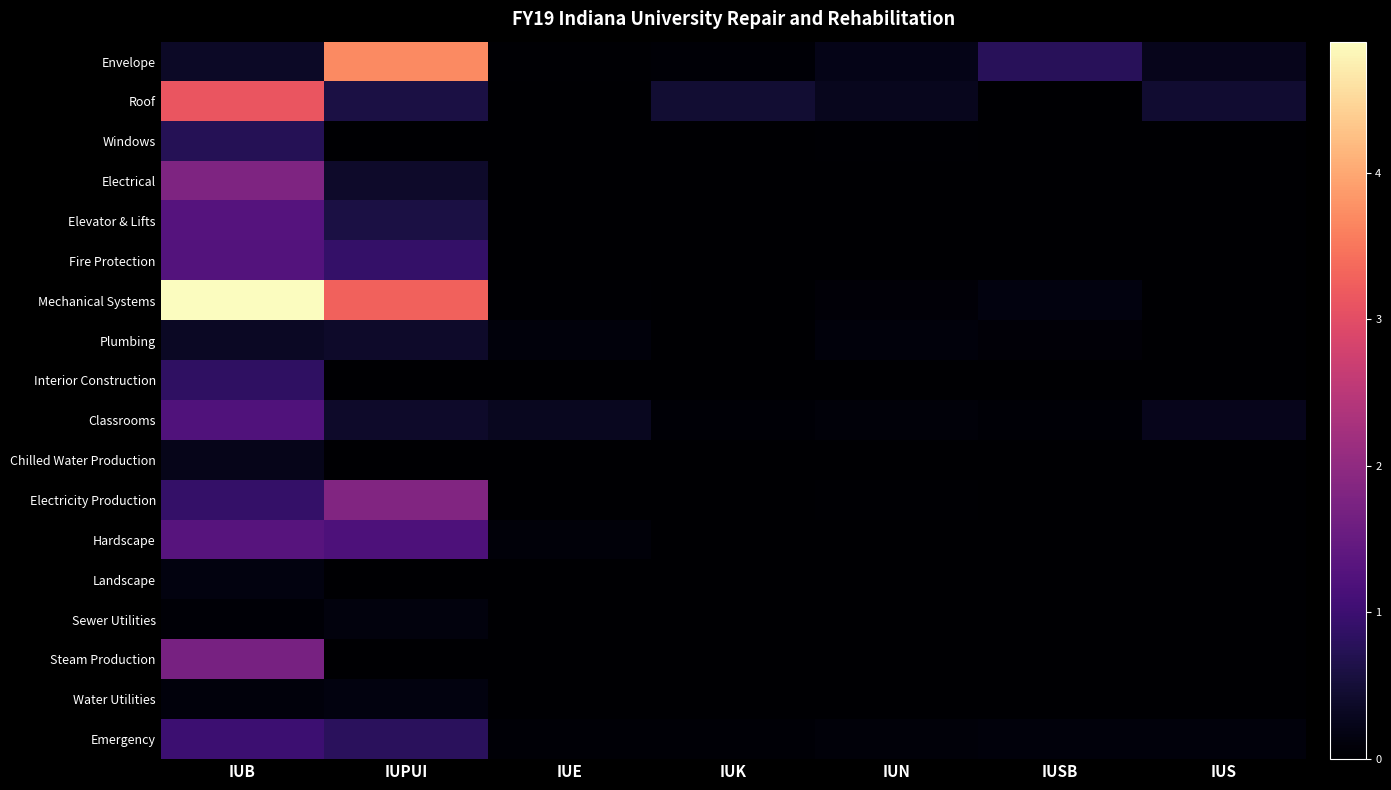

At how many categories does at least one series exceed 1658470?

2